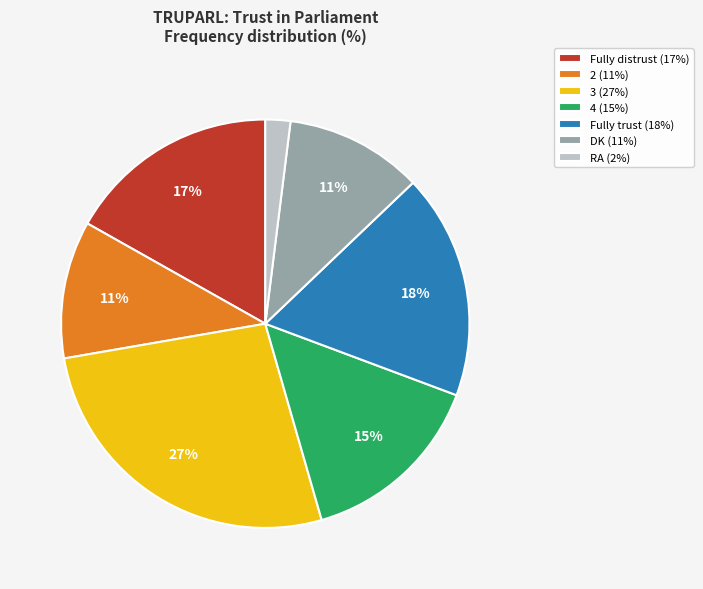

Between 4 (15%) and Fully distrust (17%), which is larger?

Fully distrust (17%)